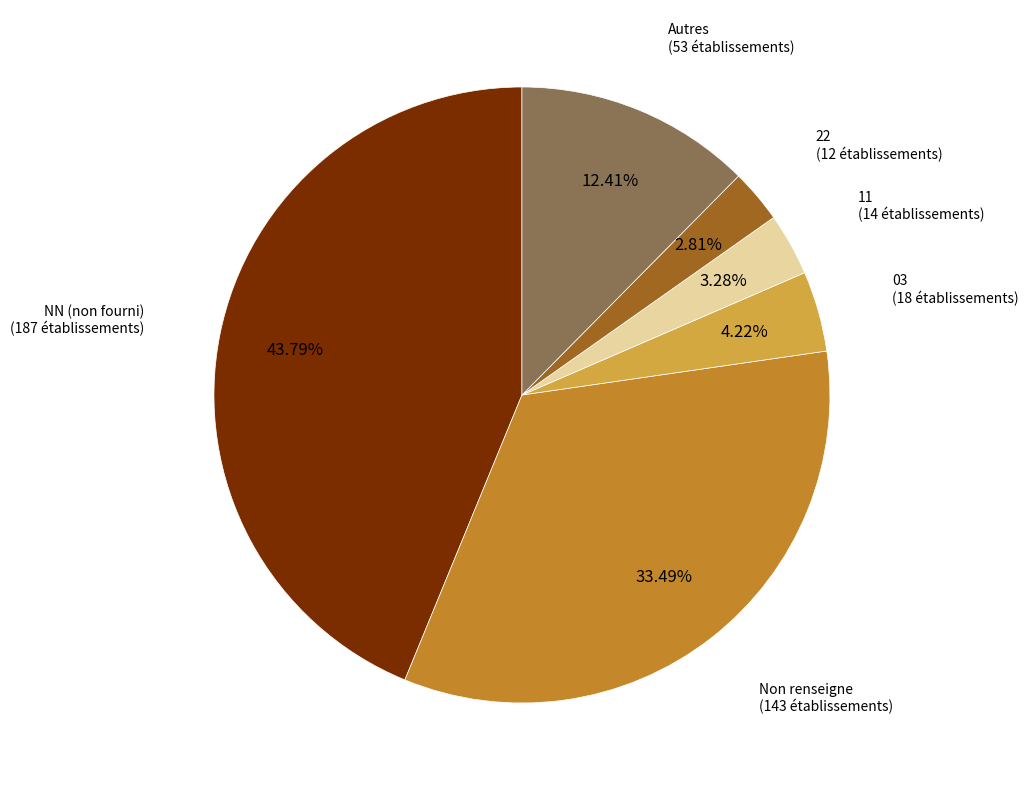

Is there a majority slice in this chart?

No